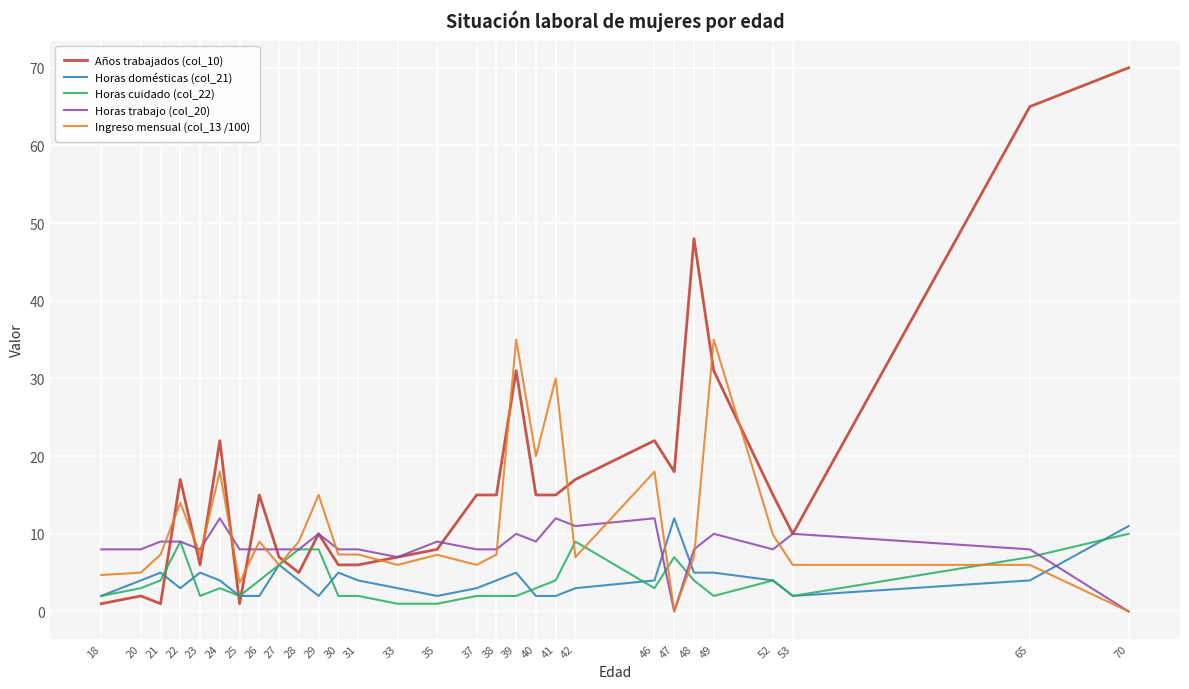

Which series has the largest total across all categories?

Años trabajados (col_10)